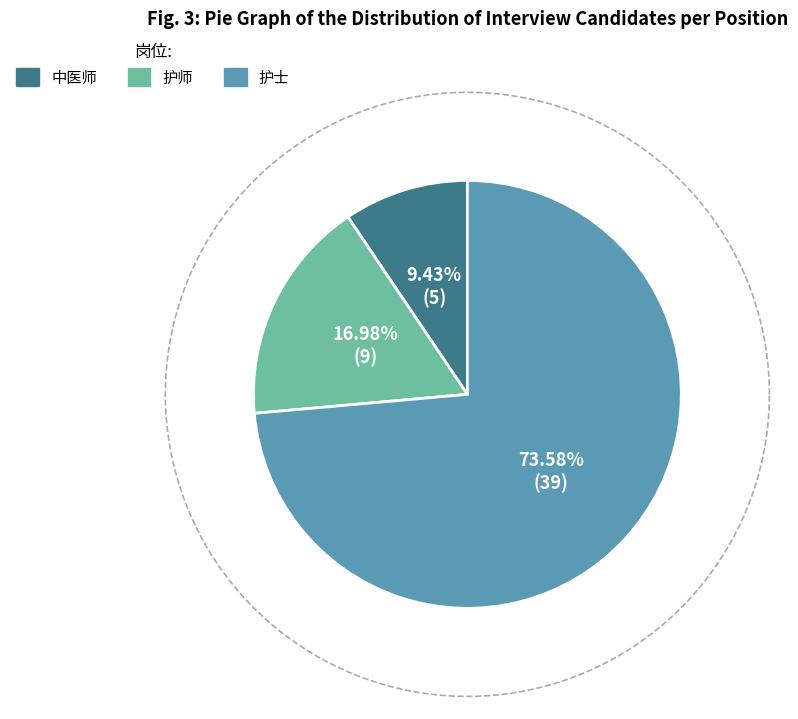

How many slices are in this pie chart?

3